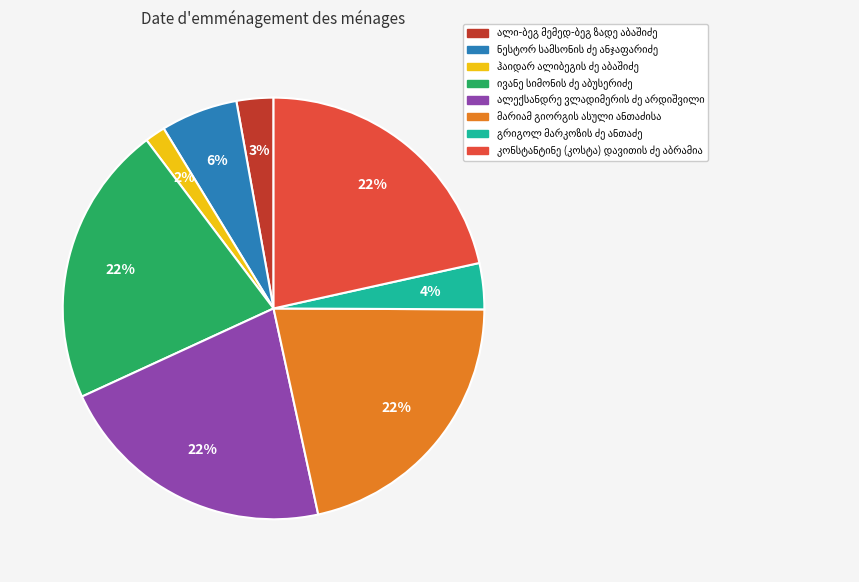

Does any single category account for the majority?

No